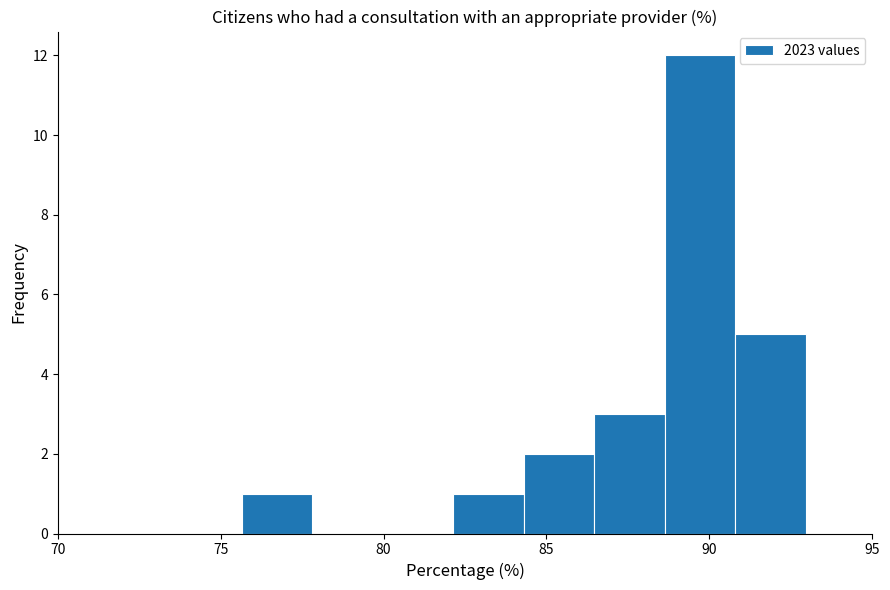

Over which range of the x-axis is the bar tallest?

88.5 to 91.0